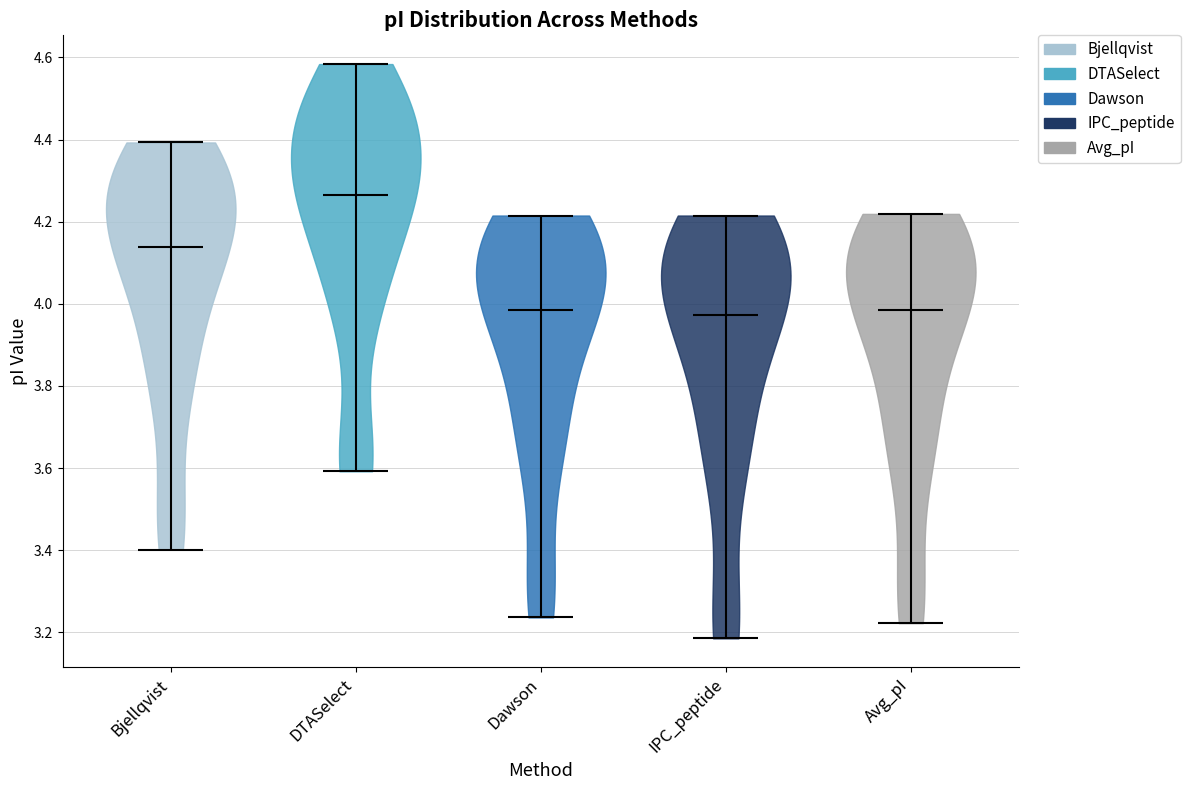

Reading left to right, read every violin against the y-axis: where its median line is, and the lowest and highest points it reaches. The values are not printed on the chart, so give them approximately, as read against the axis.

Bjellqvist: median line 4.14, lowest point 3.40, highest point 4.40
DTASelect: median line 4.26, lowest point 3.60, highest point 4.58
Dawson: median line 3.98, lowest point 3.24, highest point 4.22
IPC_peptide: median line 3.98, lowest point 3.18, highest point 4.22
Avg_pI: median line 3.98, lowest point 3.22, highest point 4.22